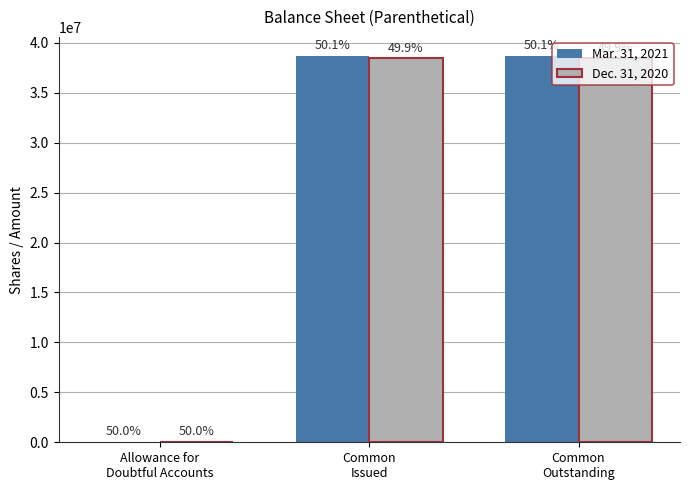

Which category has the lowest value across all series?

Allowance for
Doubtful Accounts